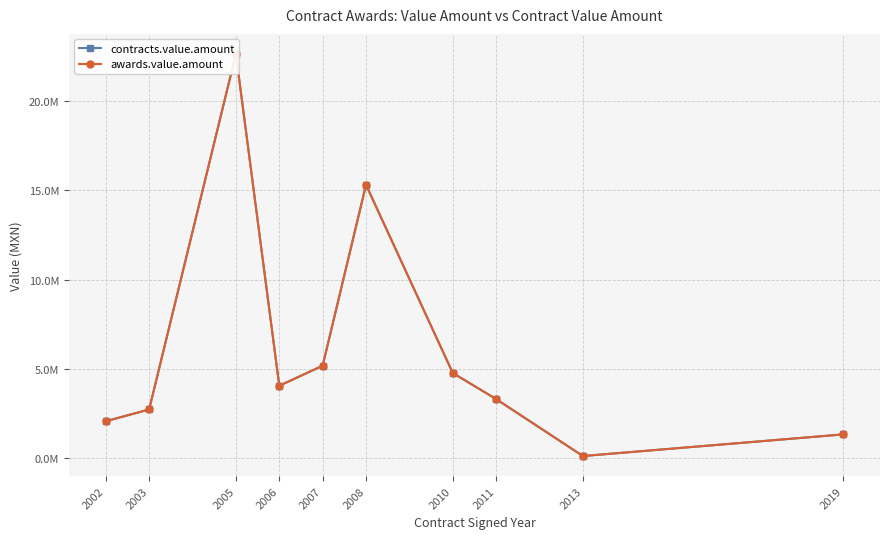

At which category does the chart reach its peak across all series?

2005